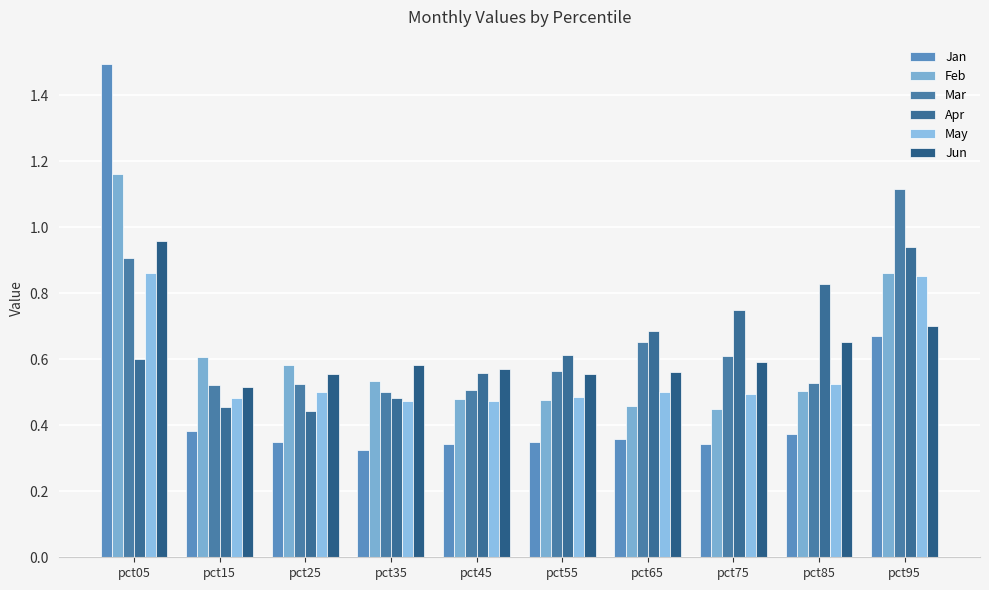

Between pct55 and pct45, which is larger?

pct55